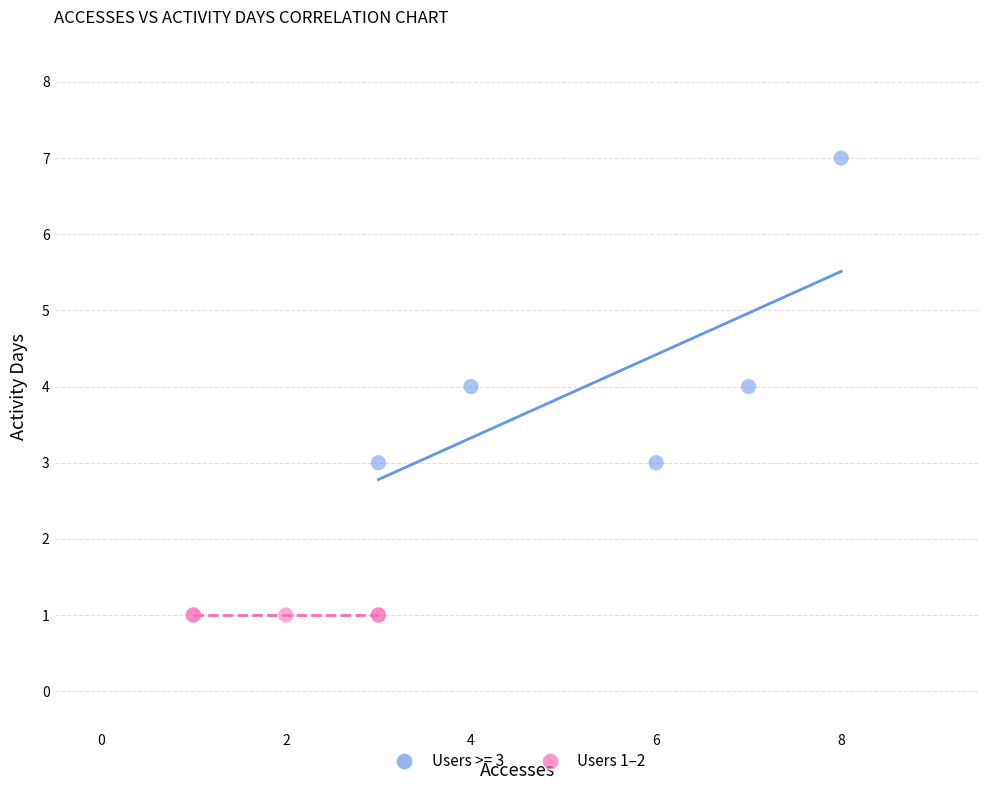

Which series reaches the minimum Y coordinate?

Users 1–2